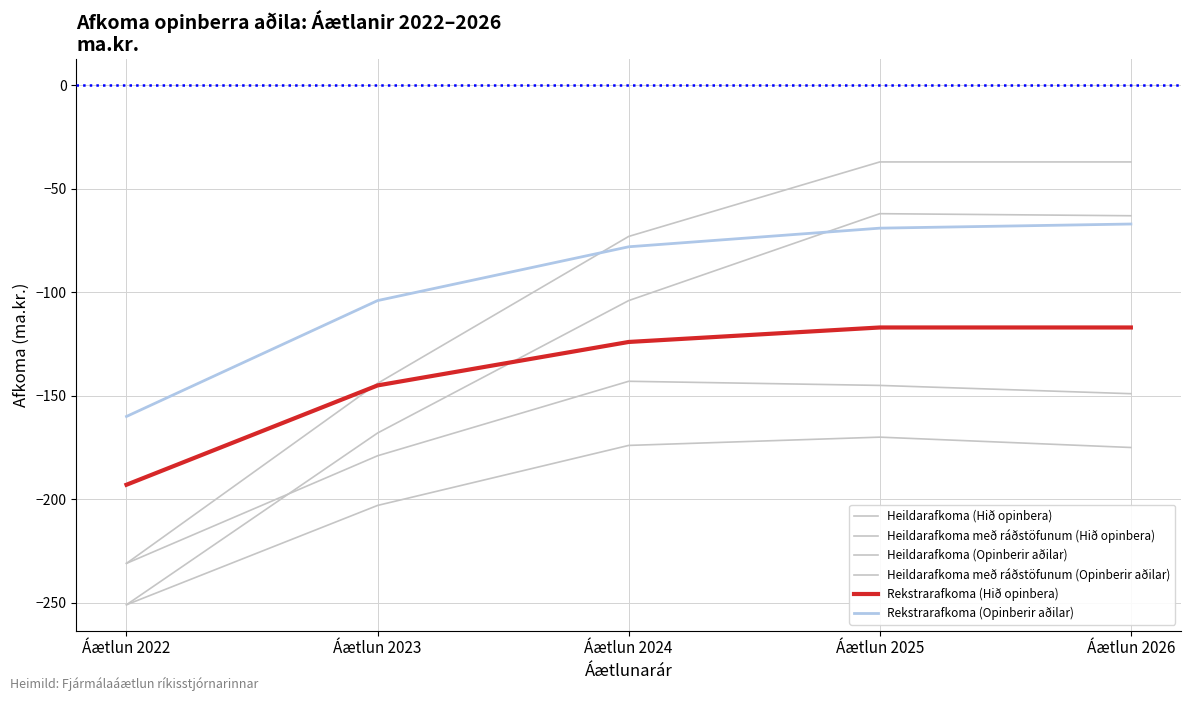

Which series has the largest range (max minus min)?

Heildarafkoma með ráðstöfunum (Opinberir aðilar)